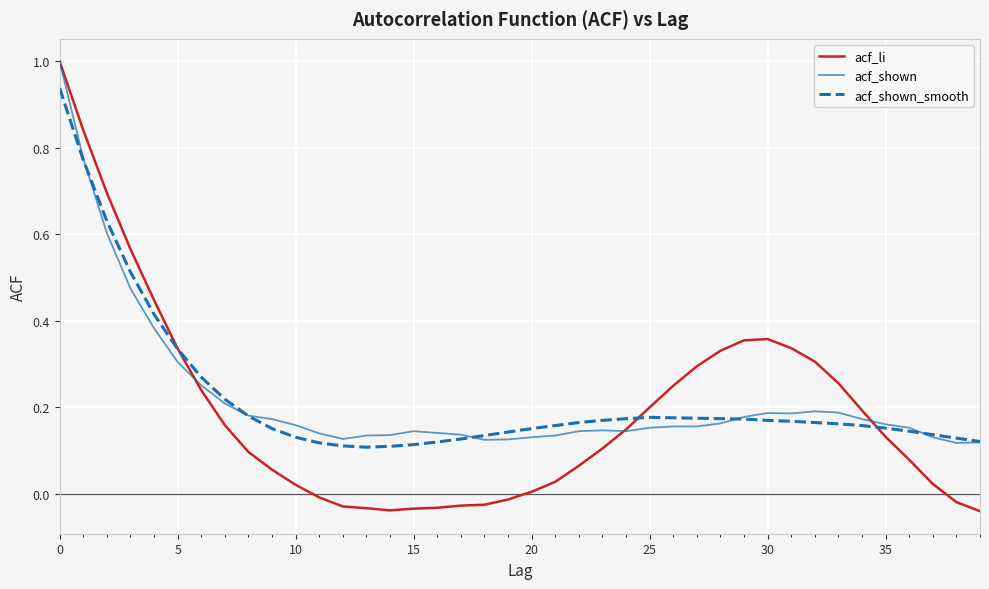

What is the greatest value displayed?

1.0